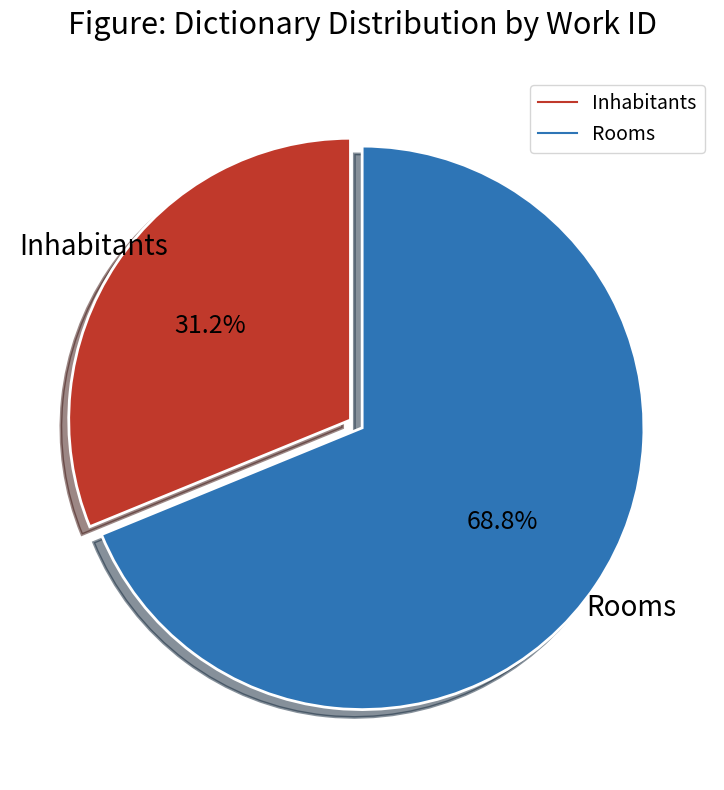

To the nearest percent, what is the difference between the Inhabitants and Rooms slice percentages?

38%